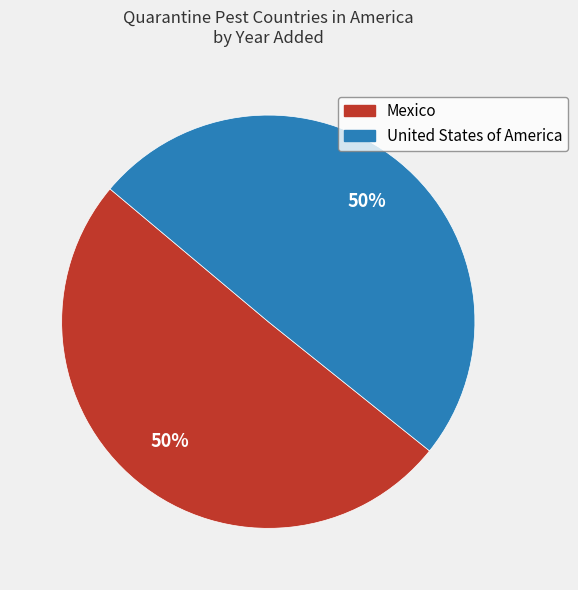

Is it true that Mexico is 50% of the pie?

True